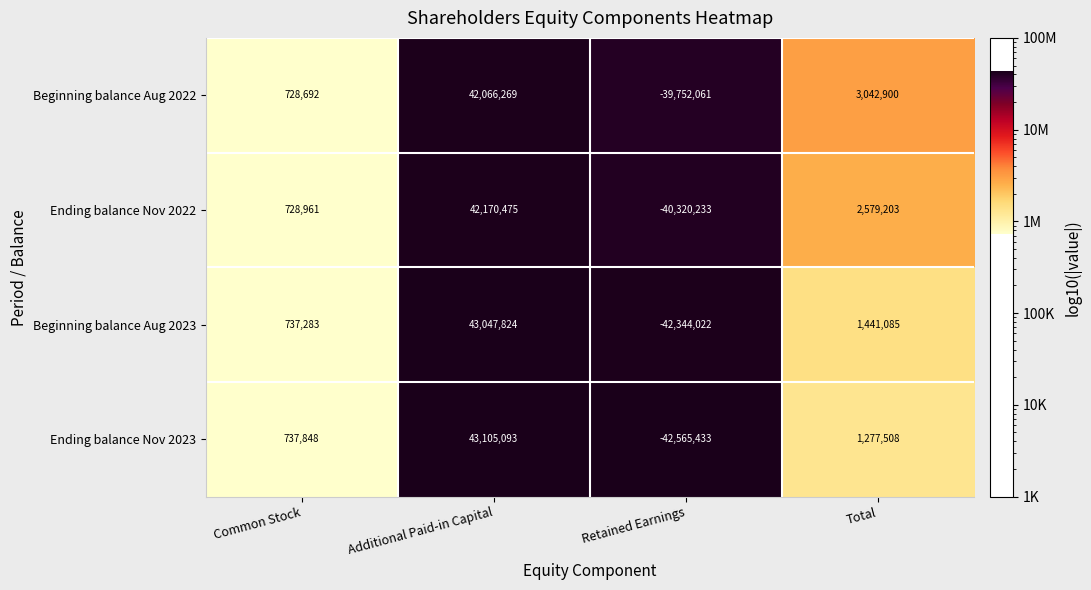

Between Additional Paid-in Capital and Total, which series saw the biggest shift?

Ending balance Nov 2023